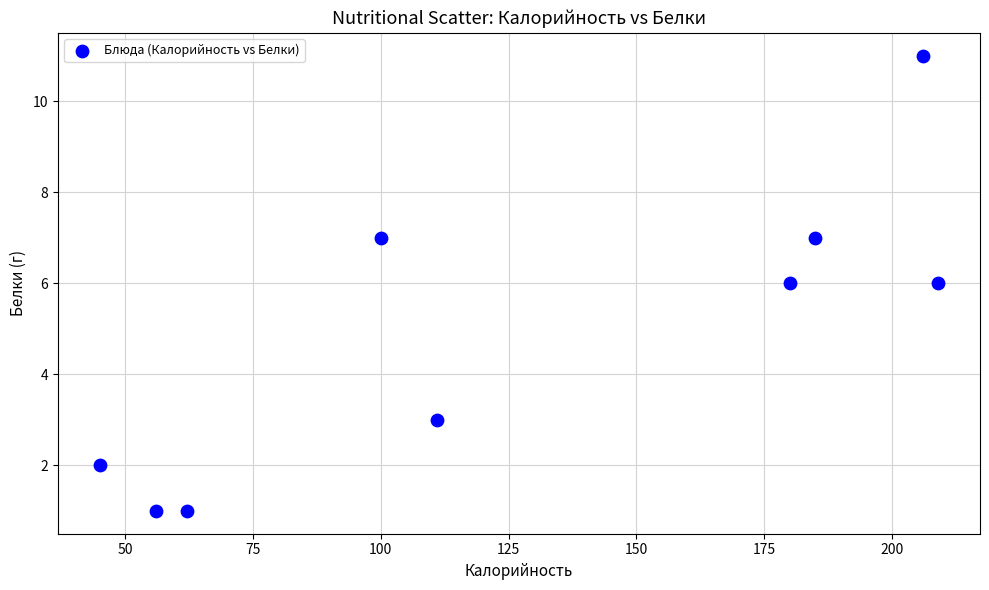

What is the range of Y values (max minus min)?

10